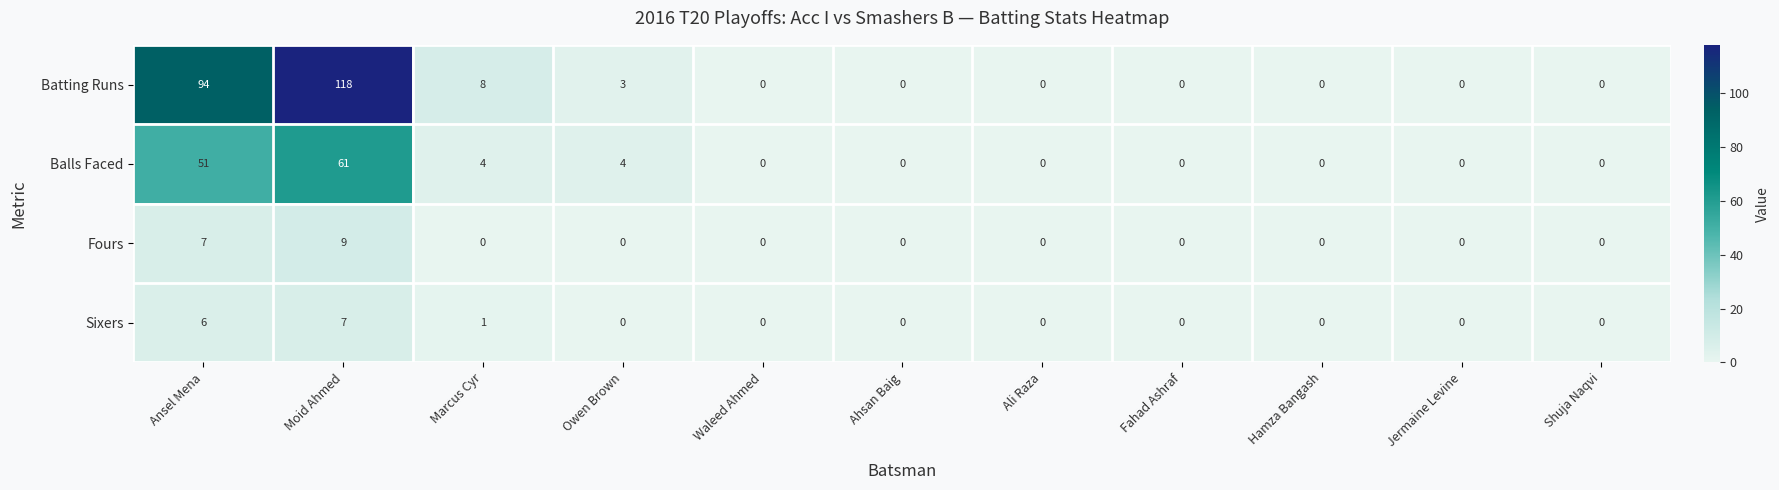

True or false: Sixers has a value of 0 at Jermaine Levine.

True